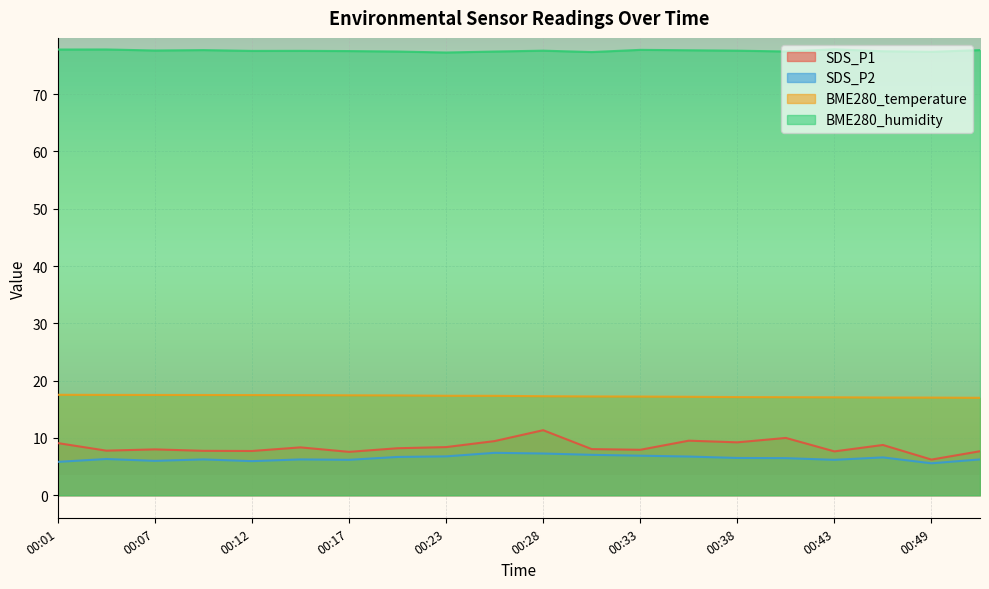

At 00:15, list the series in order from largest to smallest.

BME280_humidity, BME280_temperature, SDS_P1, SDS_P2